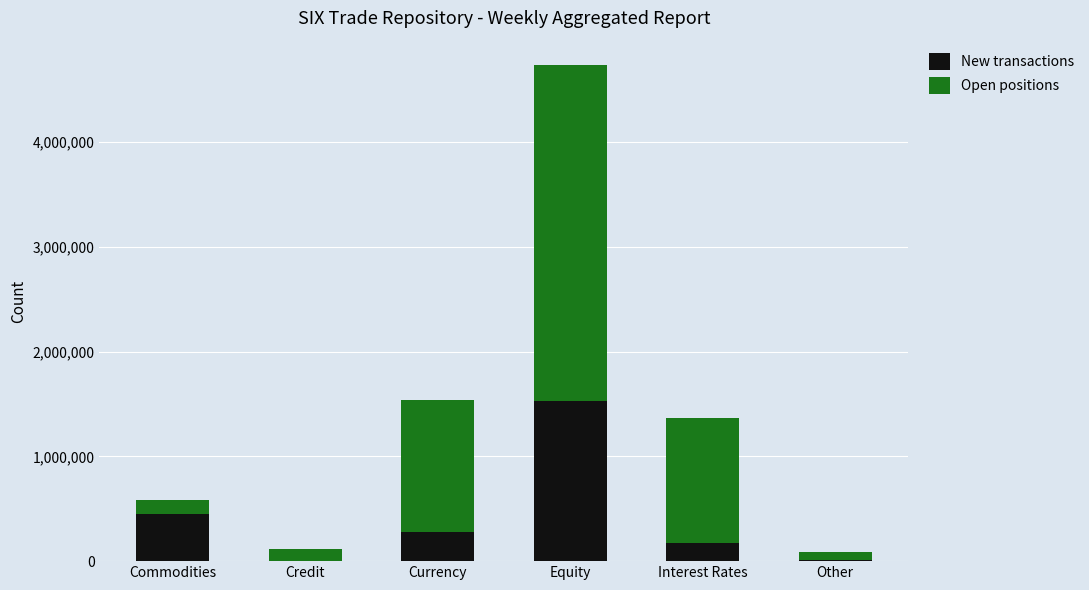

At which label does New transactions reach its peak?

Equity